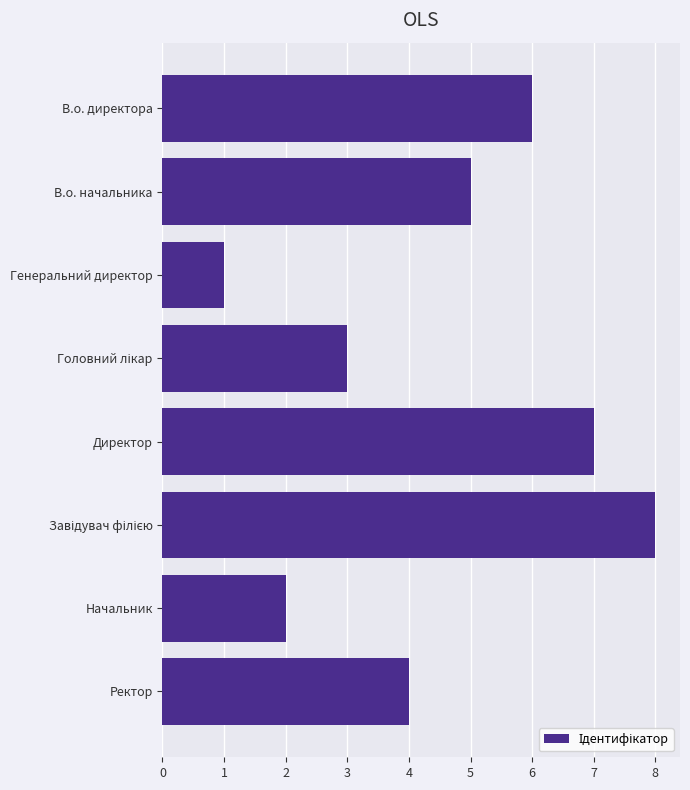

At which label is the value closest to 4?

Ректор